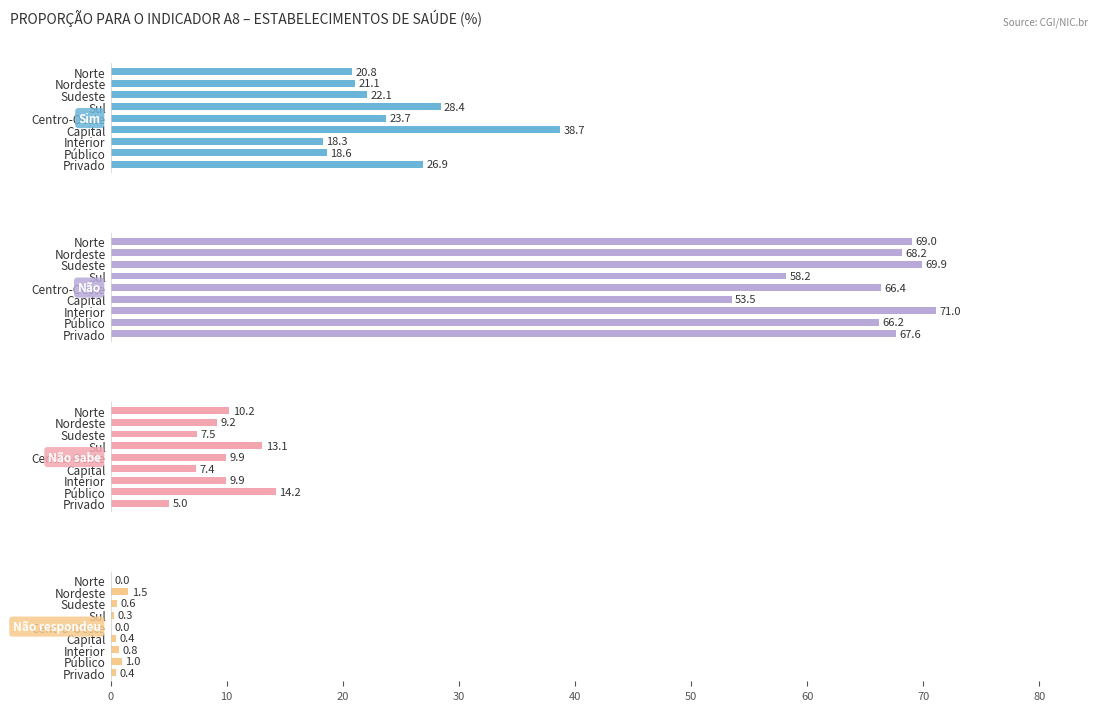

How many bars are there in each group?

4